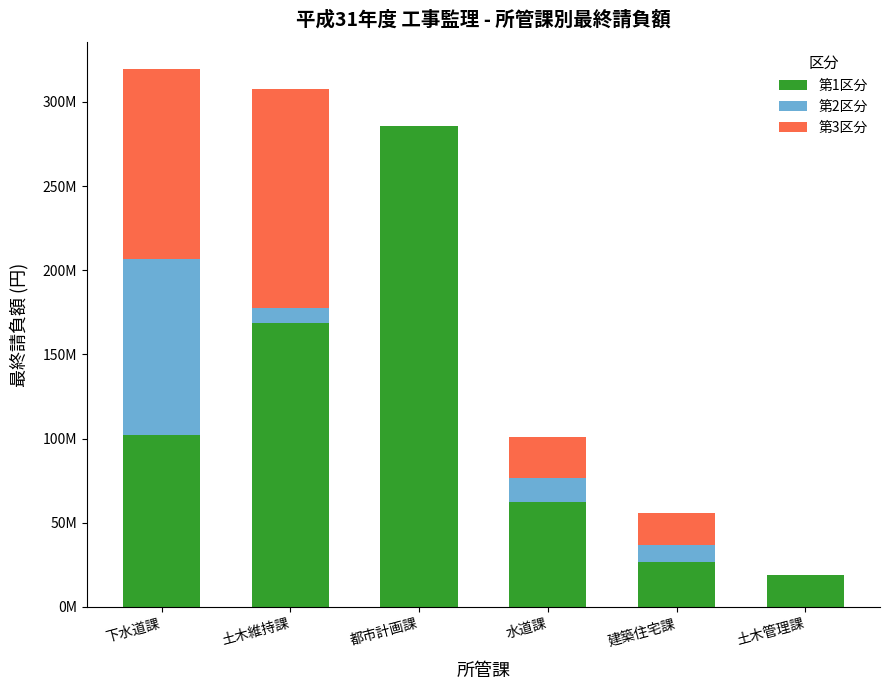

What are all the series names shown in the legend?

第1区分, 第2区分, 第3区分